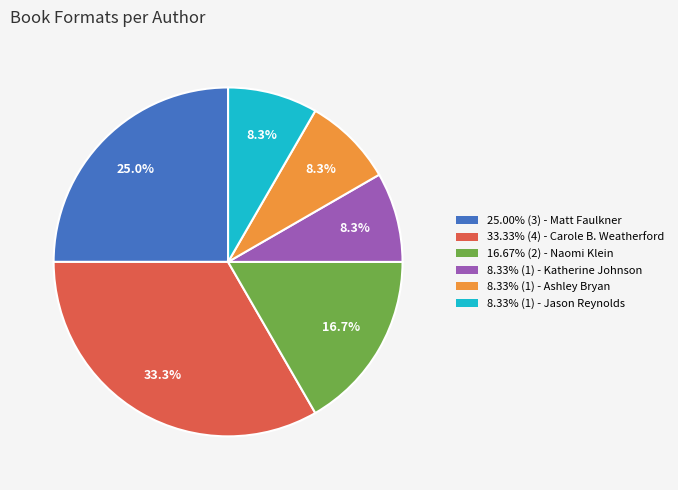

How many segments does this pie chart have?

6